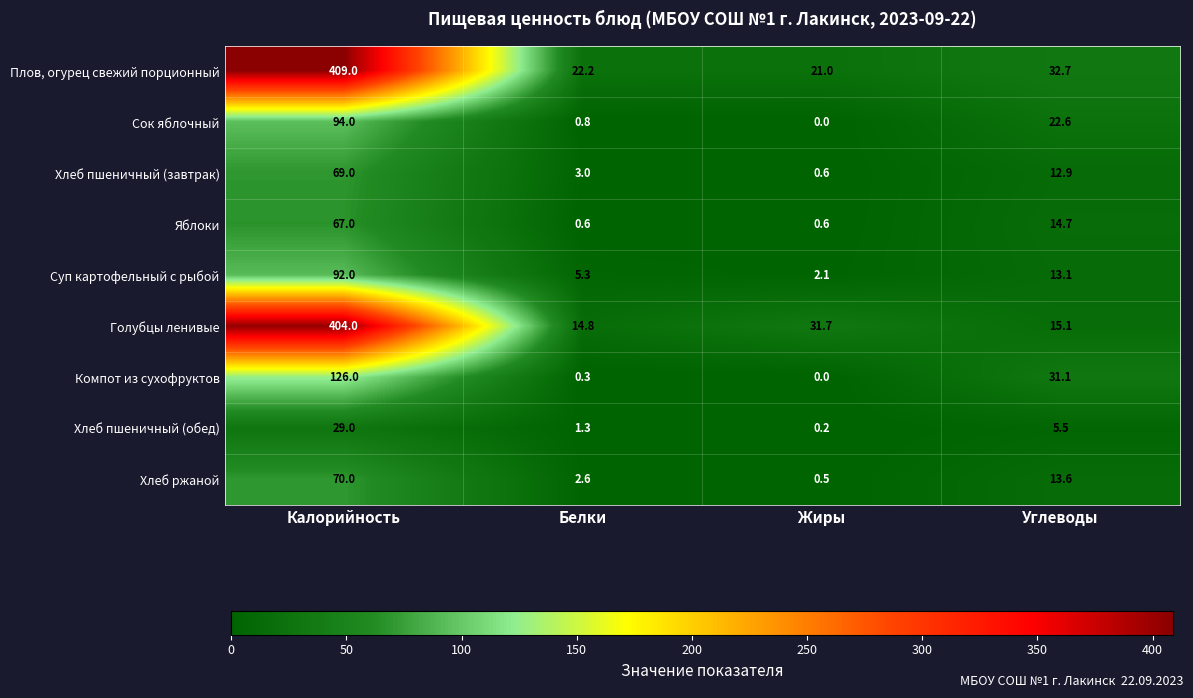

Which series has the largest total across all categories?

Плов, огурец свежий порционный